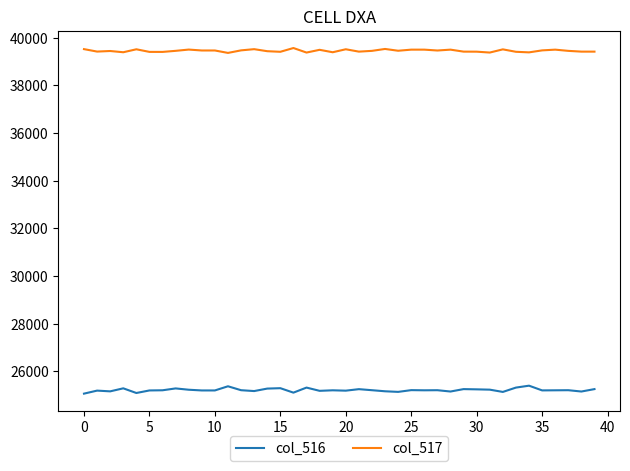

What is the difference between the maximum and minimum values in the col_516 series?

334